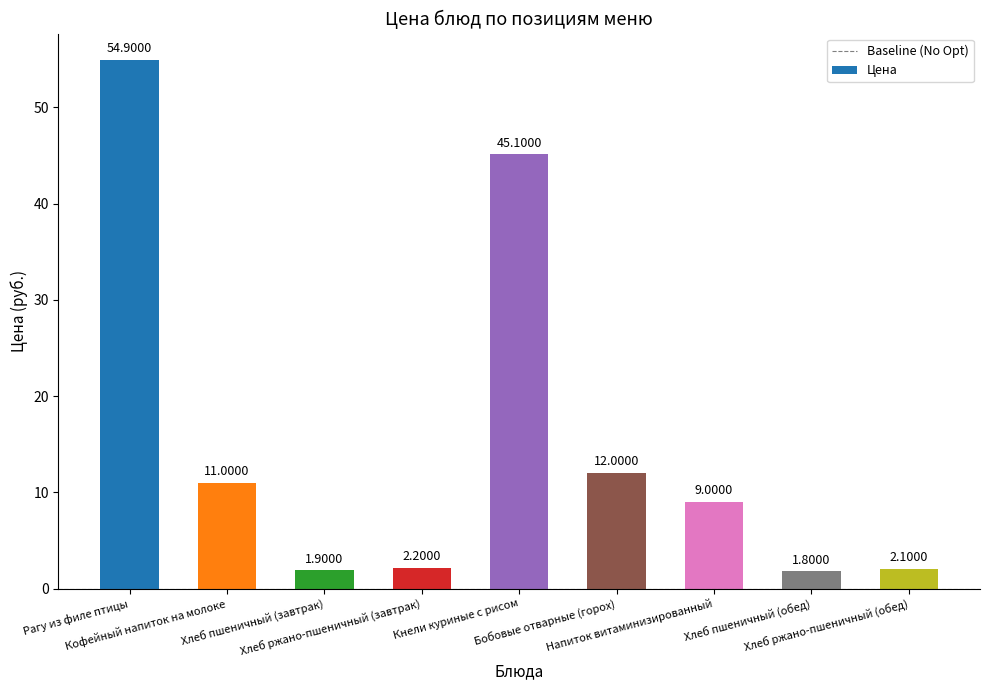

Reading left to right, transcribe all the data shown in this chart.

Рагу из филе птицы=54.9	Кофейный напиток на молоке=11.0	Хлеб пшеничный (завтрак)=1.9	Хлеб ржано-пшеничный (завтрак)=2.2	Кнели куриные с рисом=45.1	Бобовые отварные (горох)=12.0	Напиток витаминизированный=9.0	Хлеб пшеничный (обед)=1.8	Хлеб ржано-пшеничный (обед)=2.1